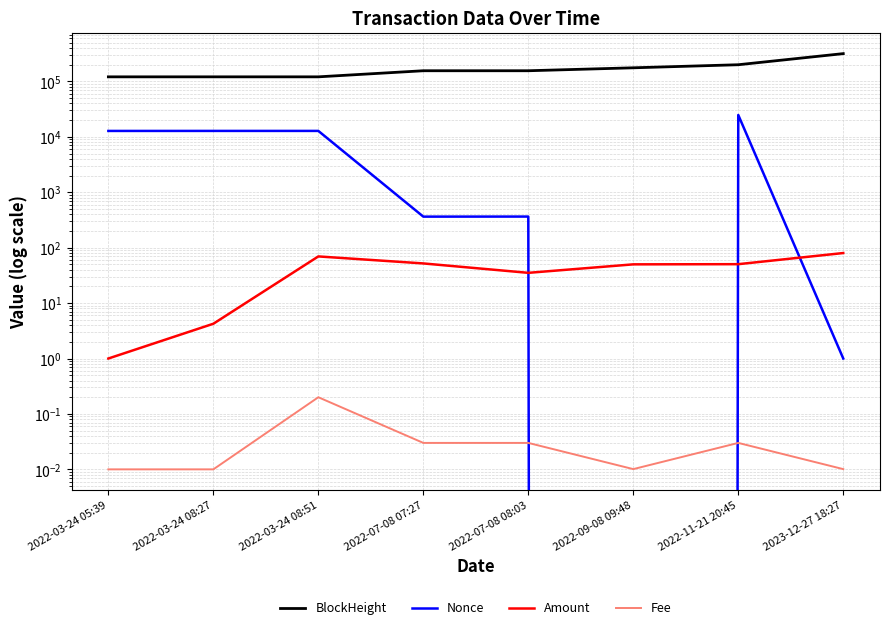

At how many categories does at least one series exceed 254638?

1